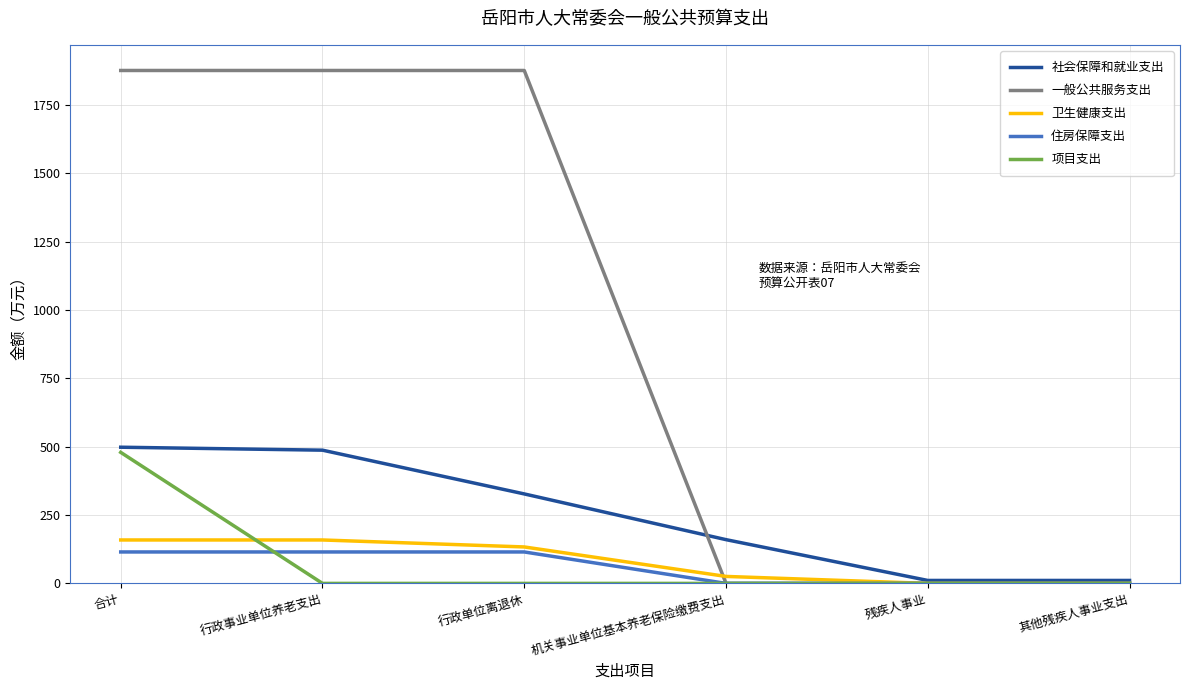

What is the highest value of the 住房保障支出 series?

115.0